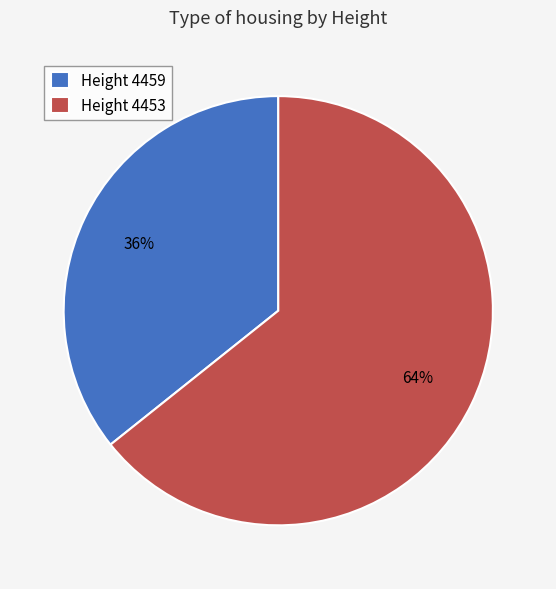

Which slice represents more than half of the pie?

Height 4453